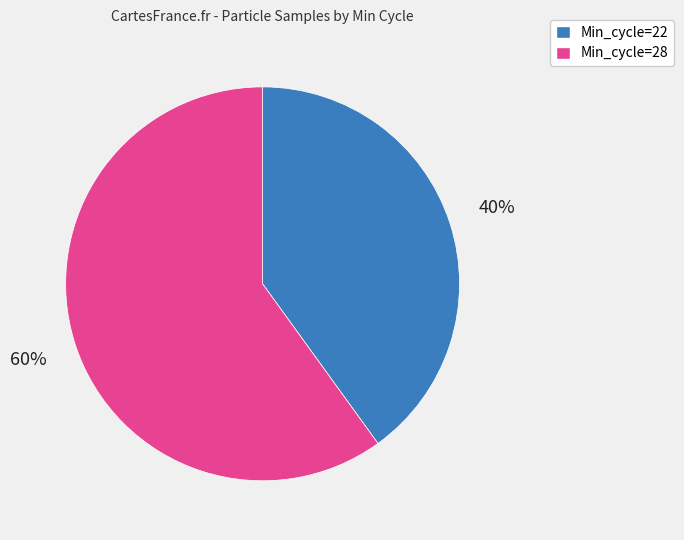

To the nearest percent, what is the difference between the largest and smallest slice percentages?

20%